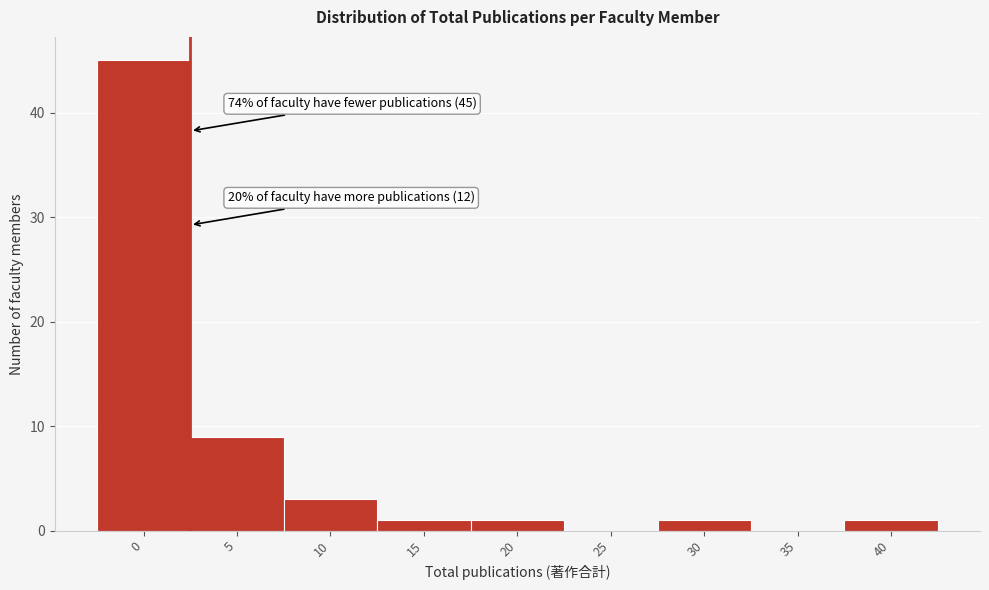

Reading right to left, transcribe all the data shown in this chart.

40=1	35=0	30=1	25=0	20=1	15=1	10=3	5=9	0=45